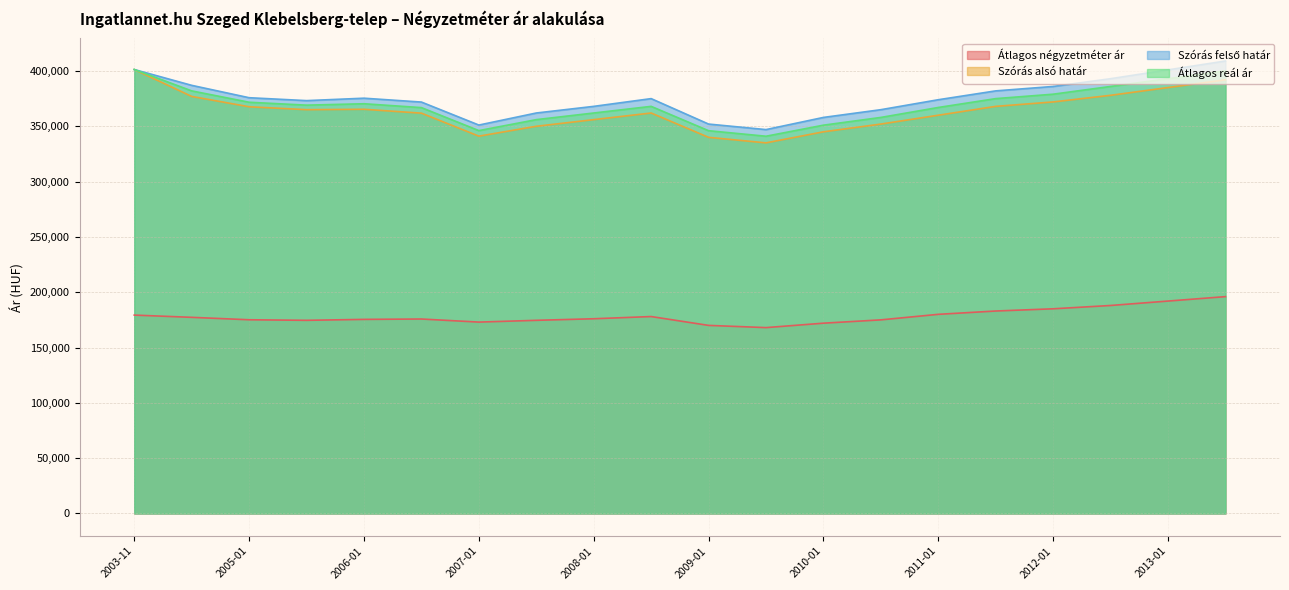

What is the difference between the maximum and minimum values in the Szórás felső határ series?

62000